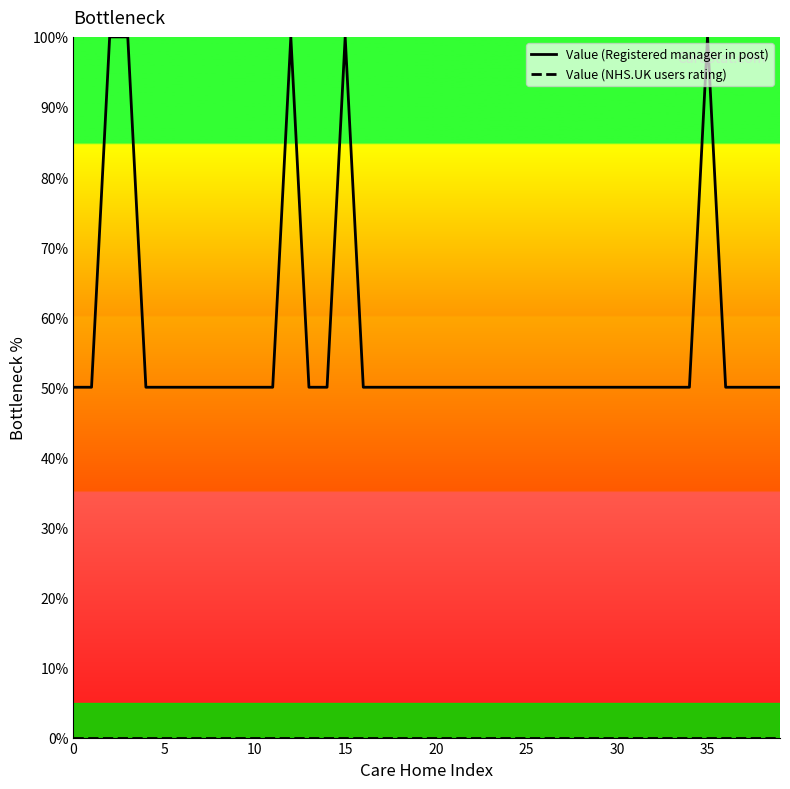

What is the spread (max minus min) of values at 8?

50